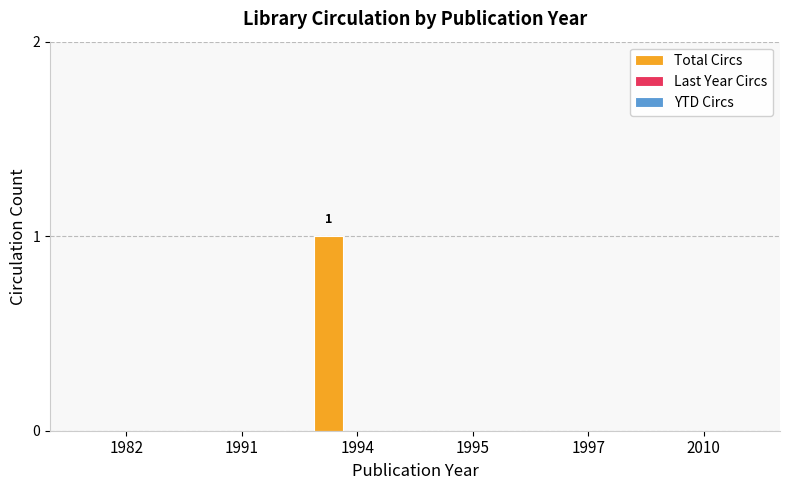

The chart shows a value of 1 at 1991. True or false?

False